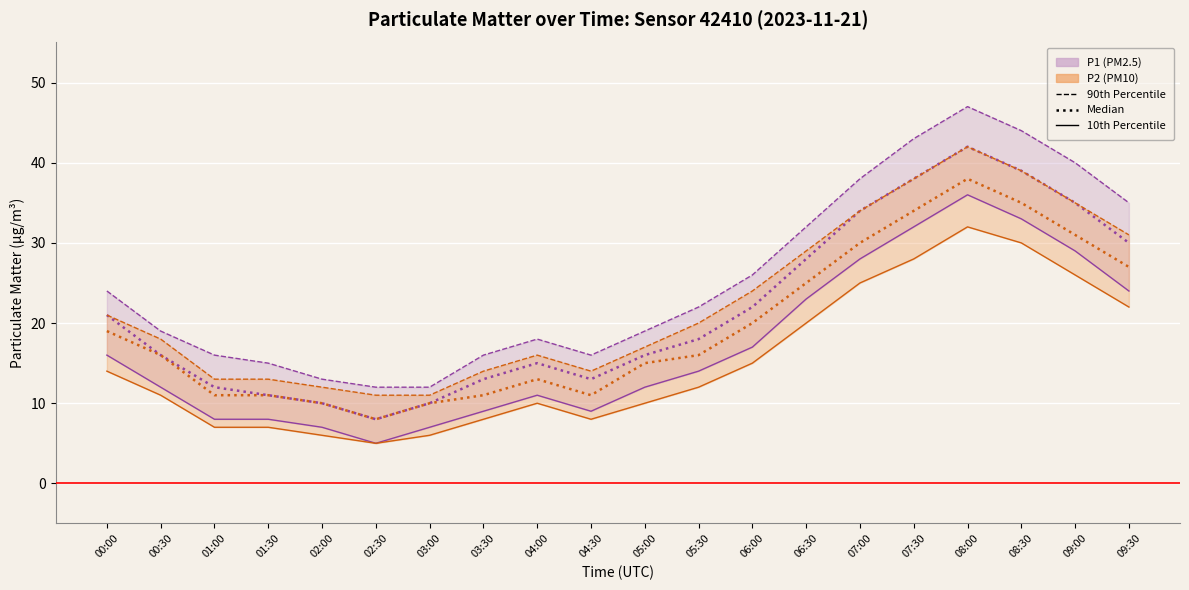

Is it true that P1 Median equals 23 at 07:00?

False